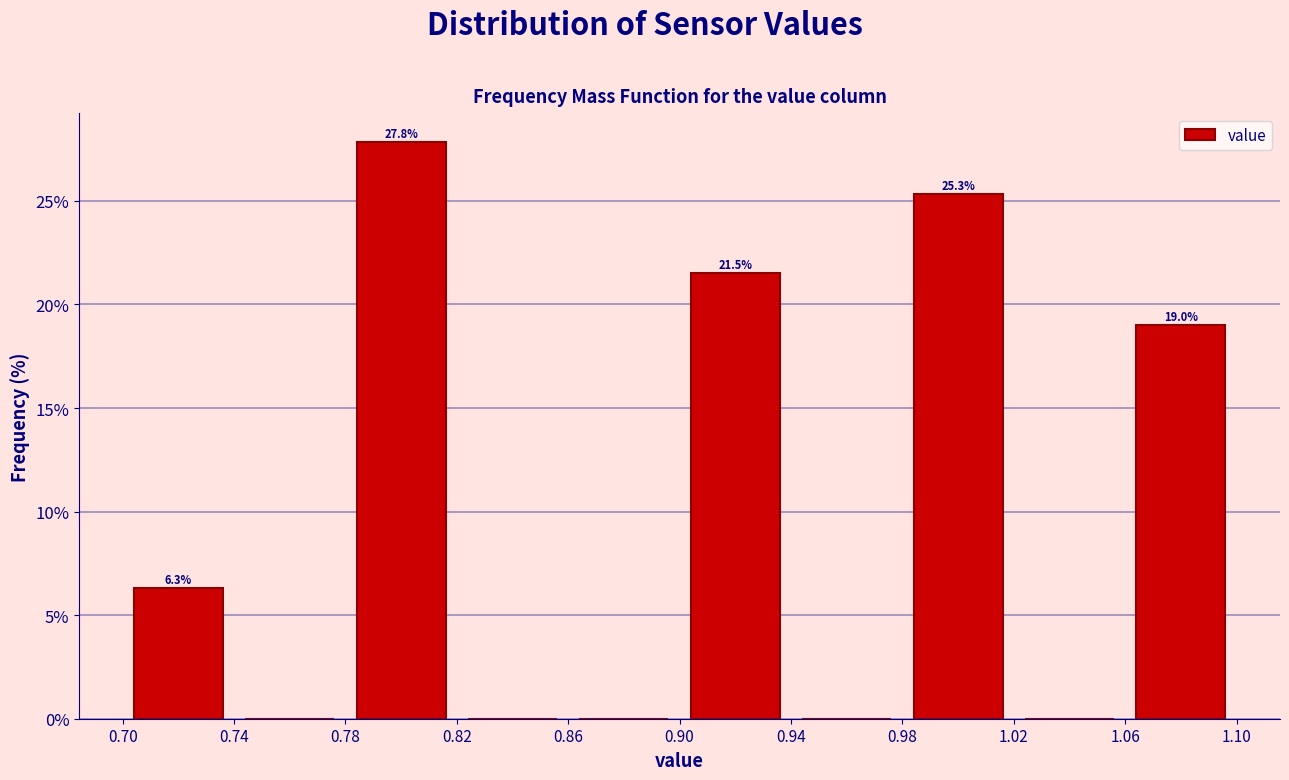

Which range on the x-axis has the tallest bar?

0.78 to 0.82